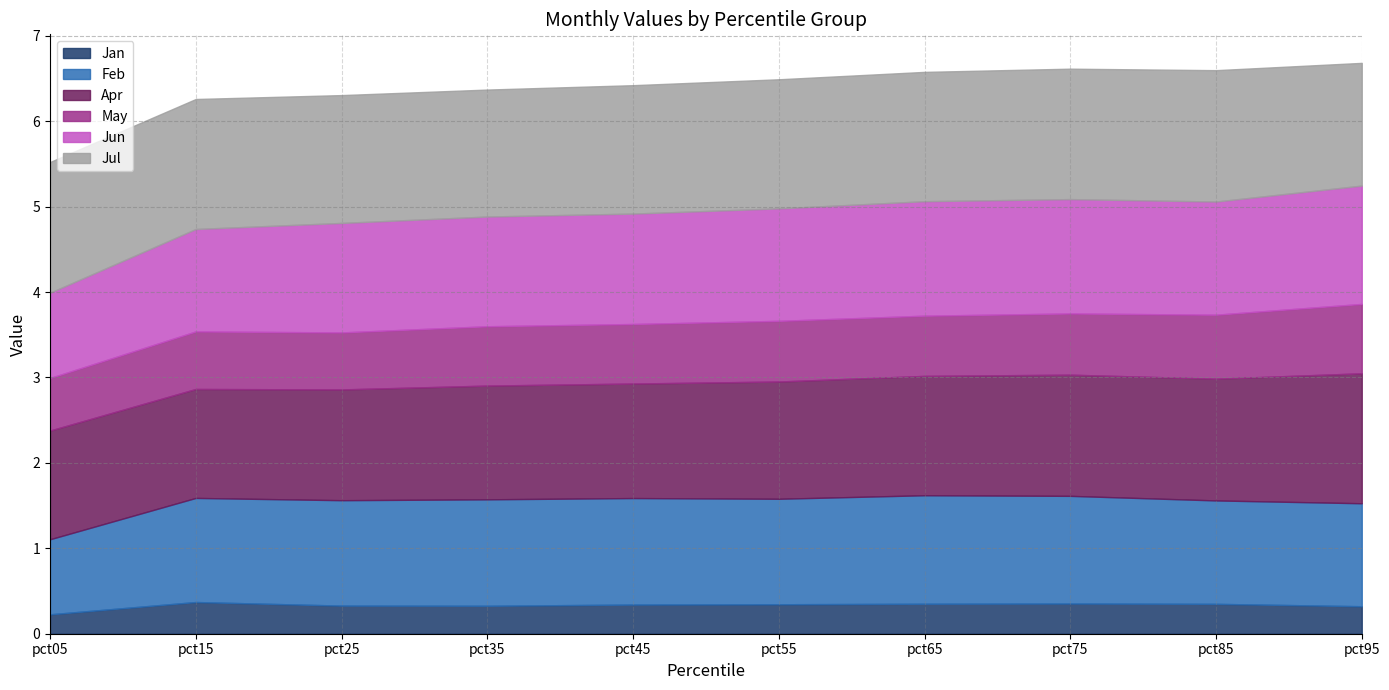

True or false: Jan has a value of 0.6 at pct75.

False